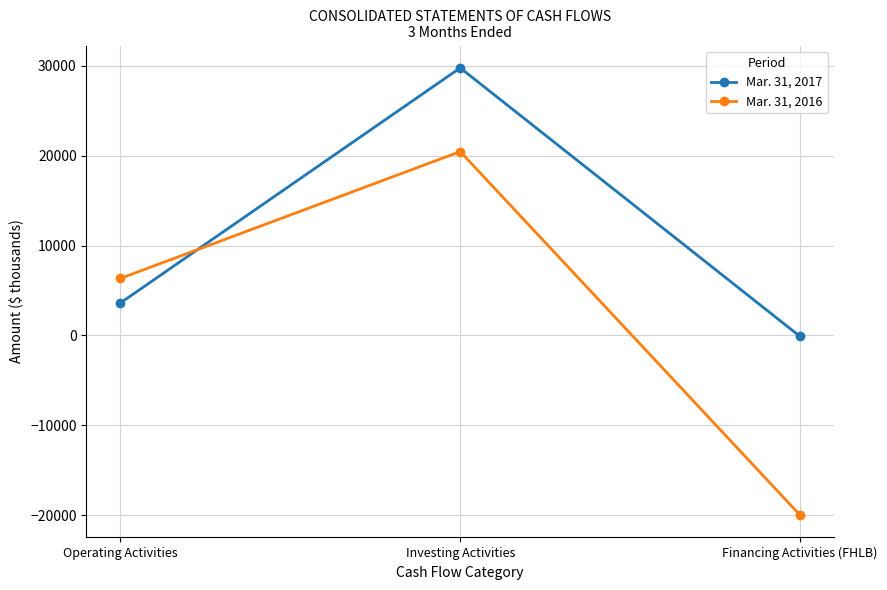

At which category does the chart reach its peak across all series?

Investing Activities